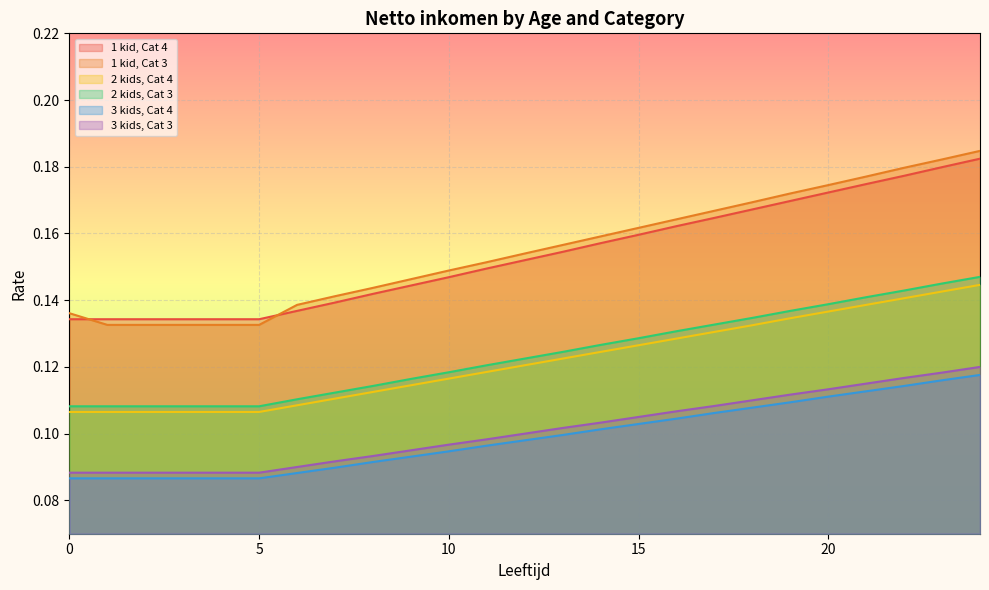

List the labels in order of 1 kid, Cat 3 value, smallest first.

1, 2, 3, 4, 5, 0, 6, 7, 8, 9, 10, 11, 12, 13, 14, 15, 16, 17, 18, 19, 20, 21, 22, 23, 24